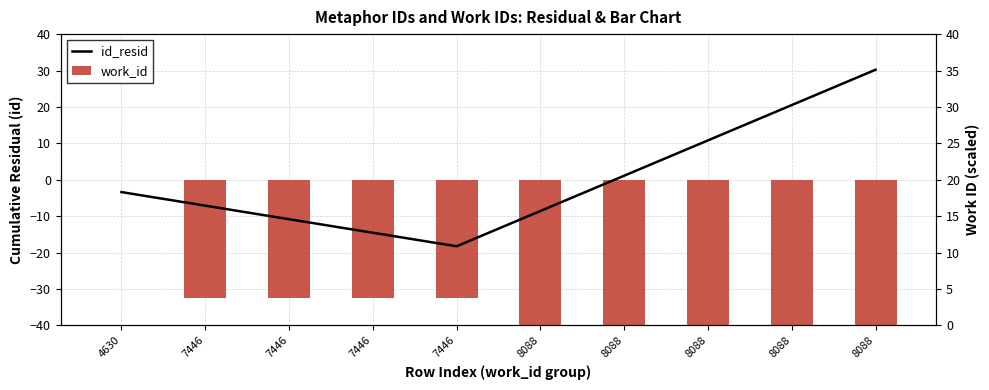

What is the sum of the work_id values at 7446 and 8088?

-72.6